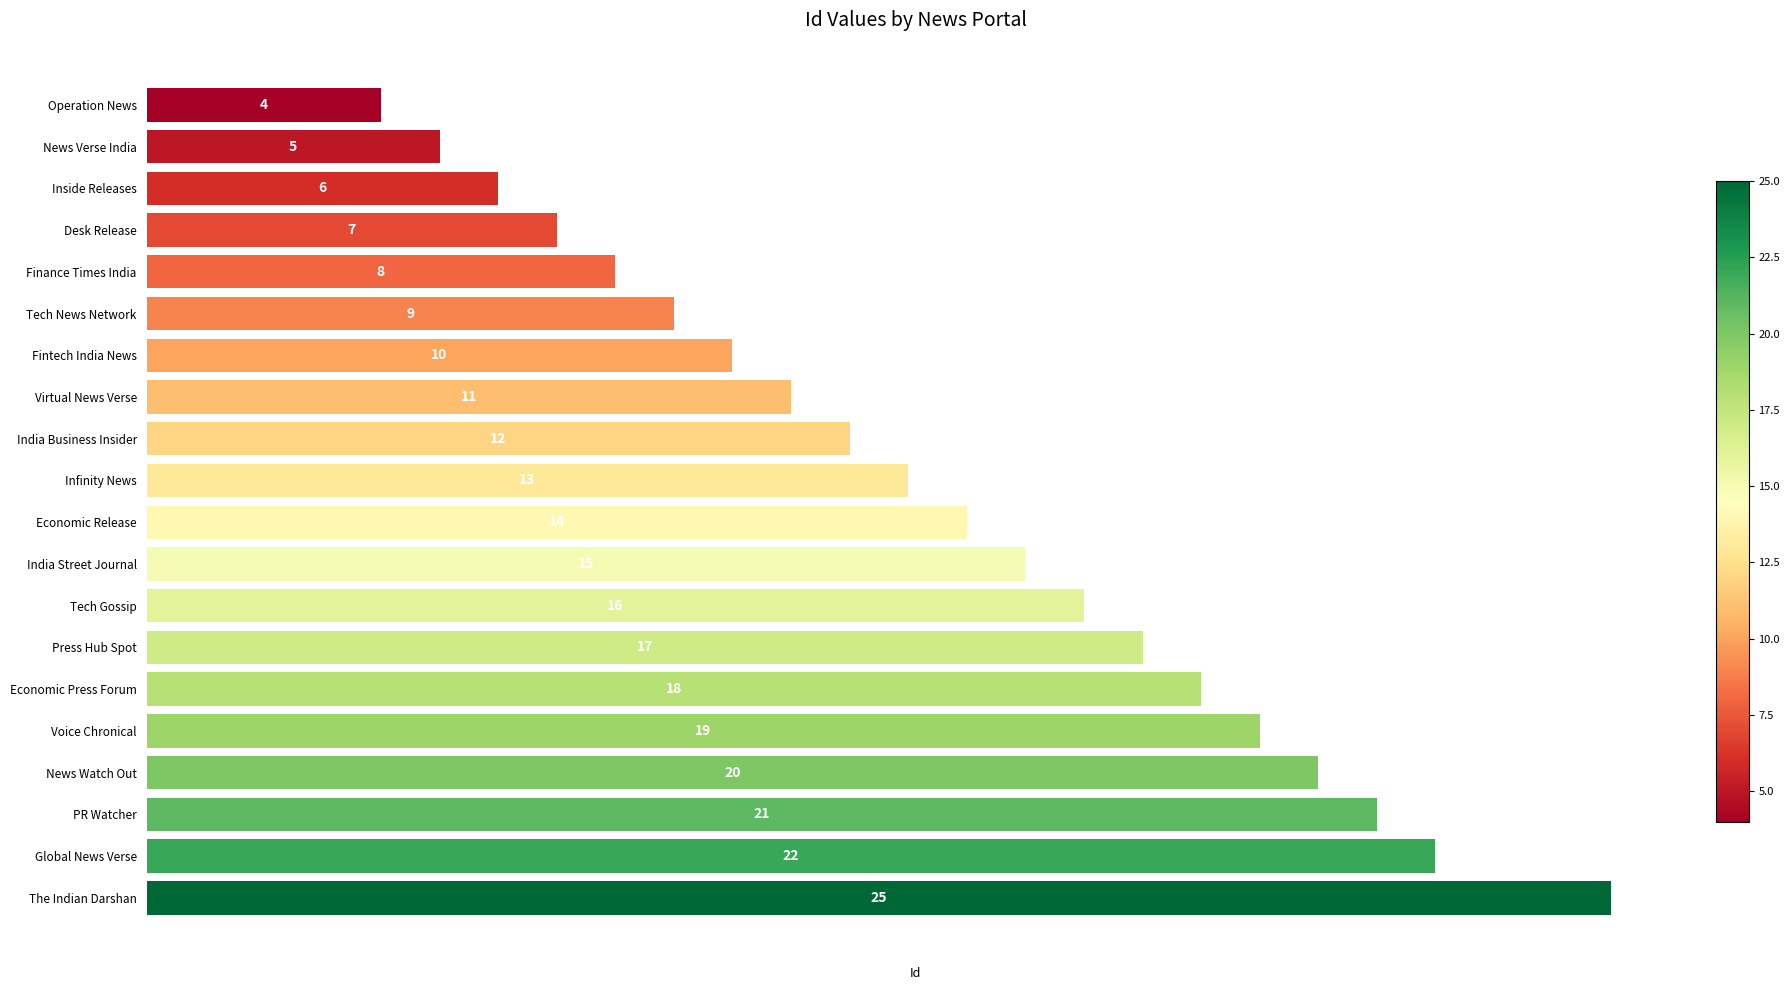

How many data points are less than 14?

10